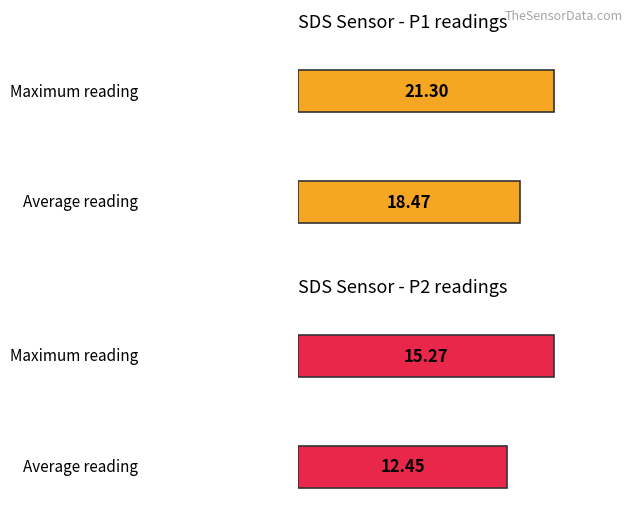

What is the difference between the maximum and minimum values in the Avg SDS_P1 series?

2.8